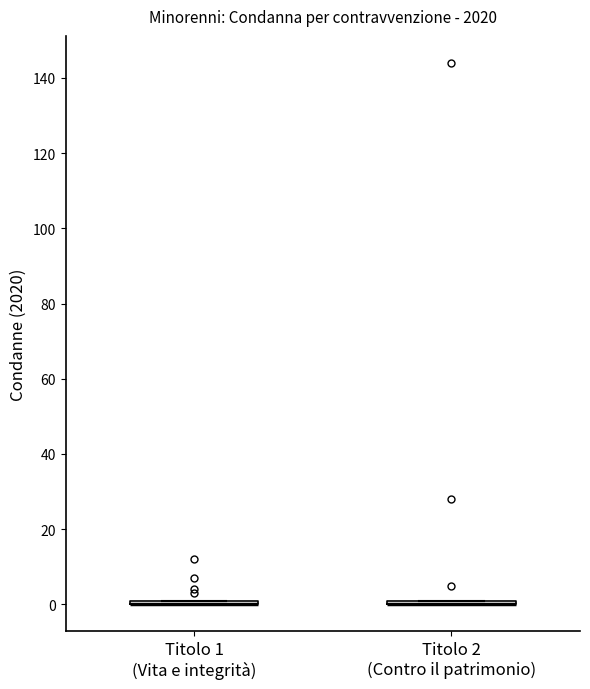

Where is the lower edge of the box for Titolo 2 (Contro il patrimonio) on the y-axis? The values are not printed on the chart, so give them approximately, as read against the axis.

0